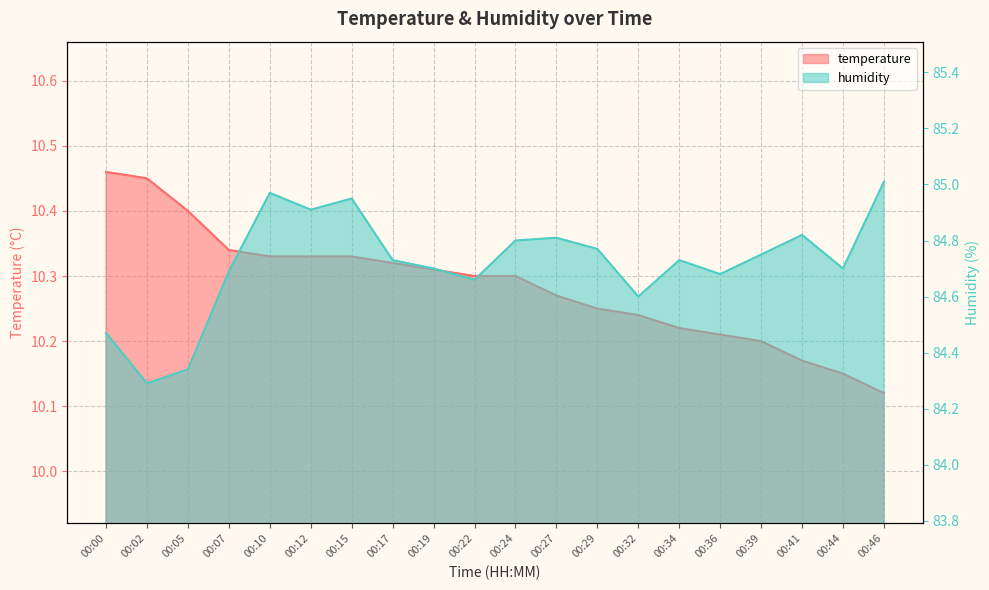

List the series in order of their peak value, lowest first.

temperature, humidity